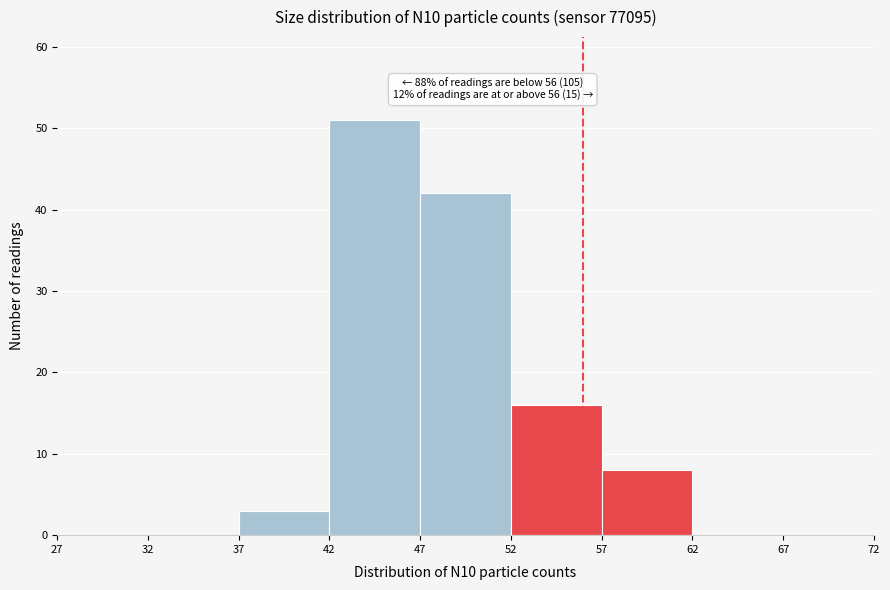

Which range on the x-axis has the tallest bar?

42 to 47